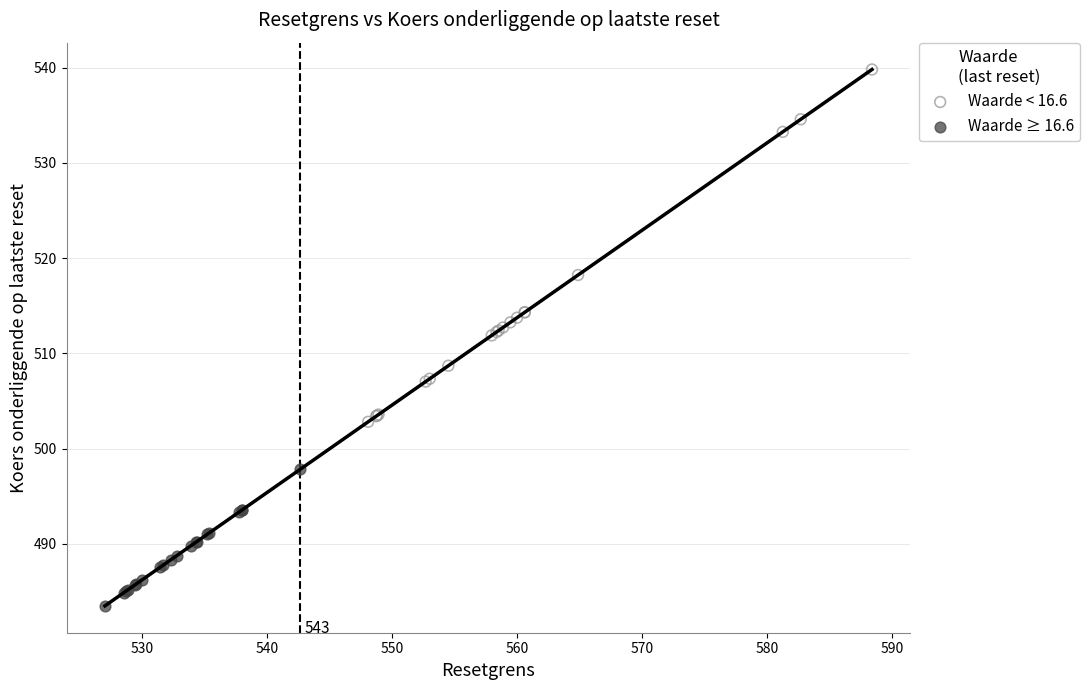

Which series contains the lowest Y value?

Waarde ≥ 16.6